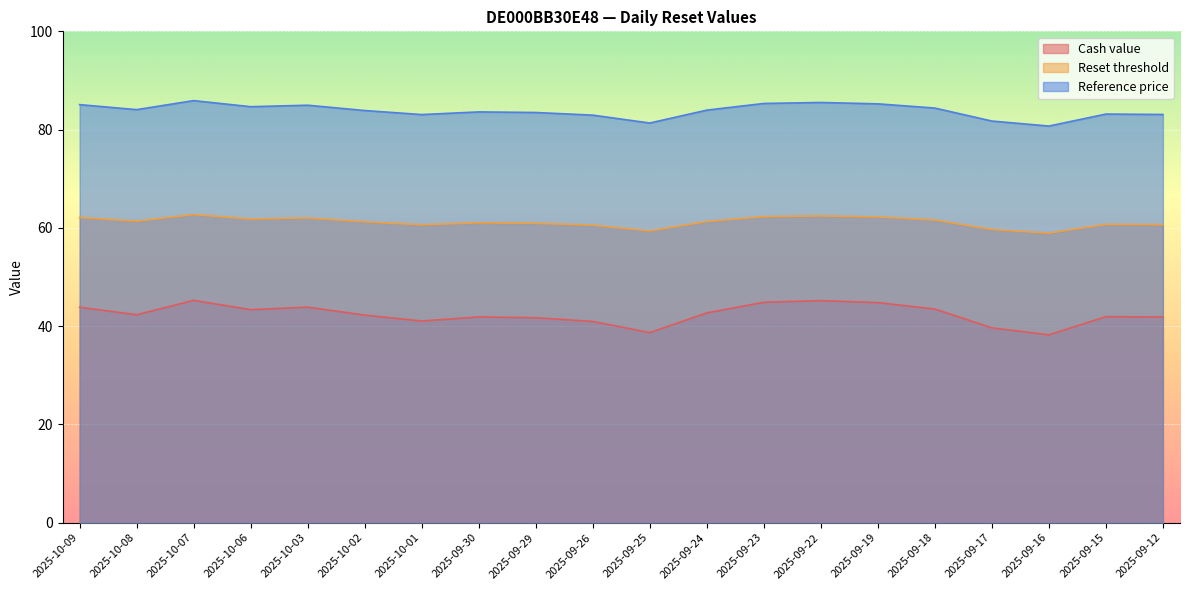

At which label is Reference price closest to 83?

2025-10-01